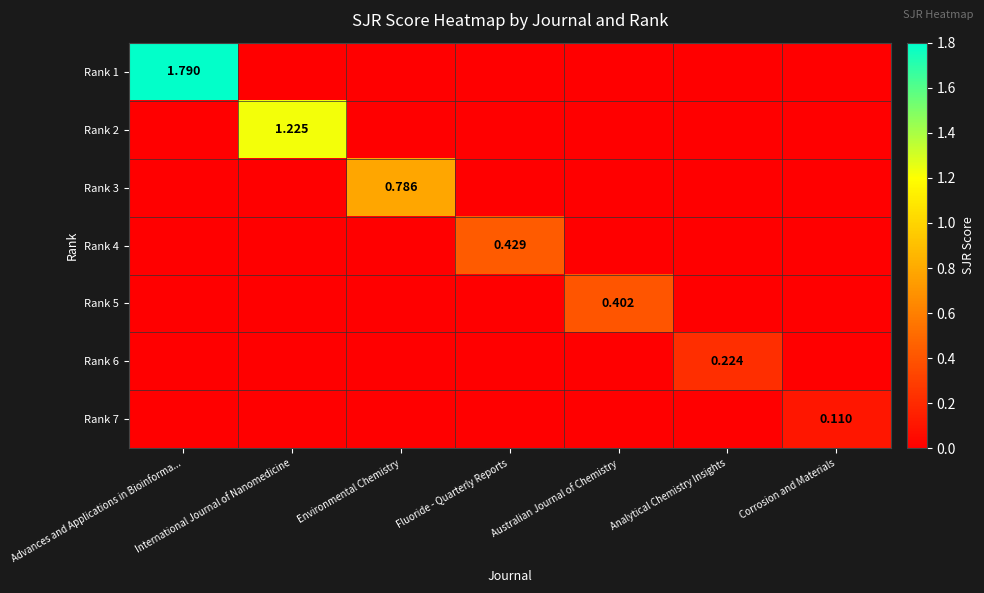

The value of Rank 5 at Environmental Chemistry is 0.0. True or false?

True